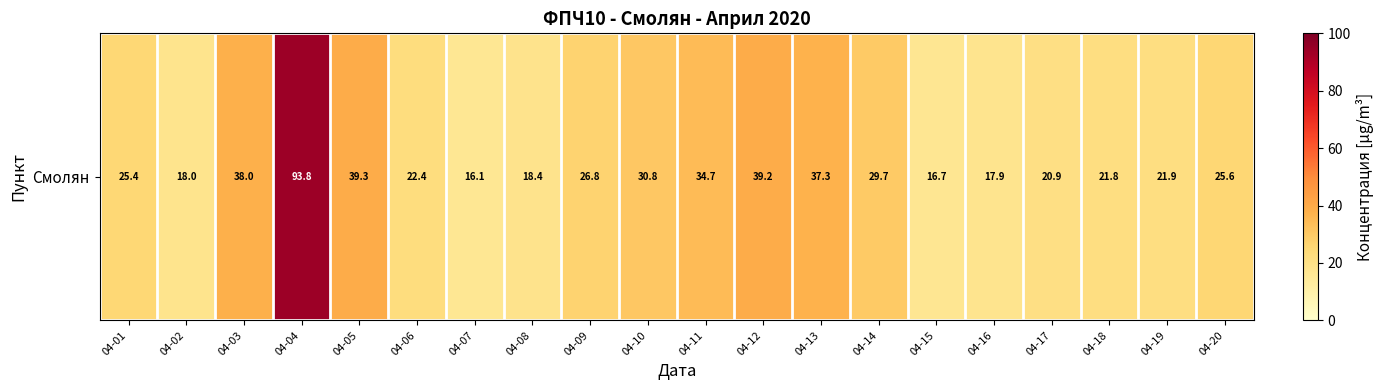

What is the maximum value shown in the chart?

93.8